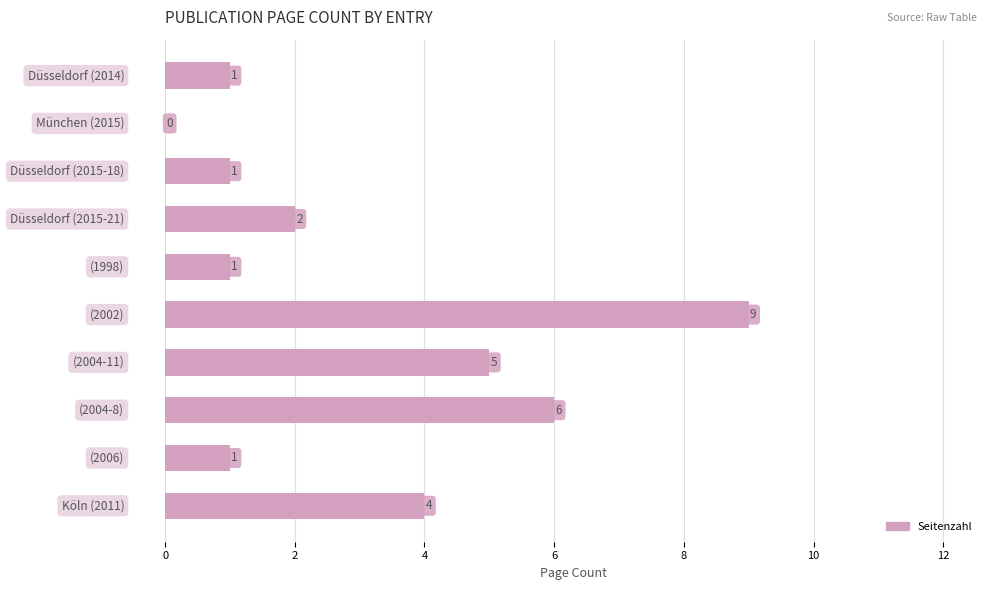

What is the greatest value displayed?

9